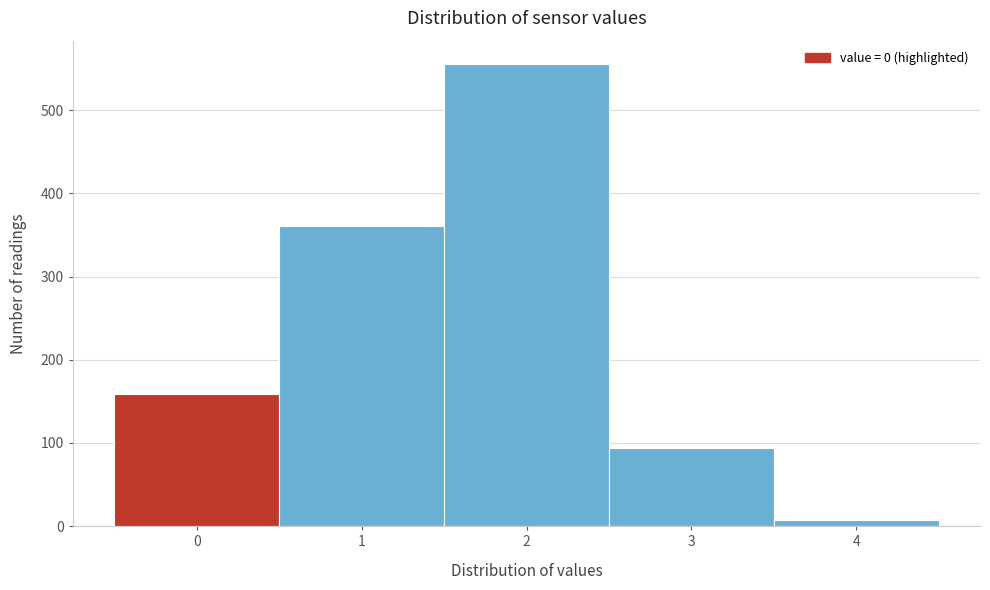

Reading right to left, what are all the values shown in this chart?

7	94	556	361	159